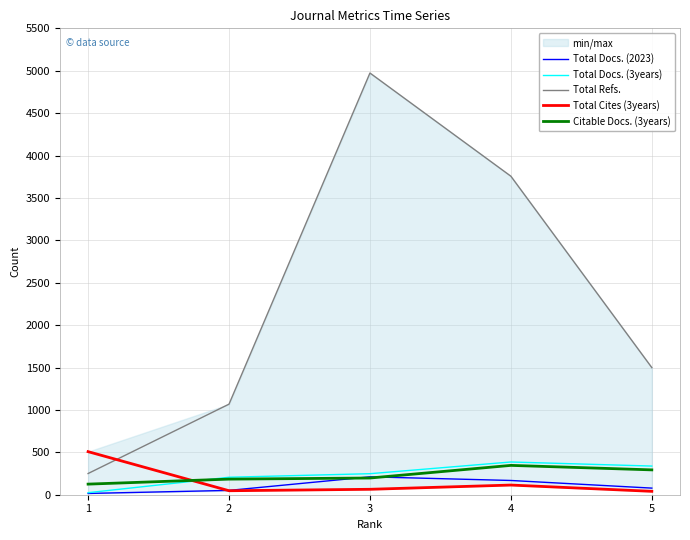

How many data points in Total Docs. (3years) are less than 248?

2